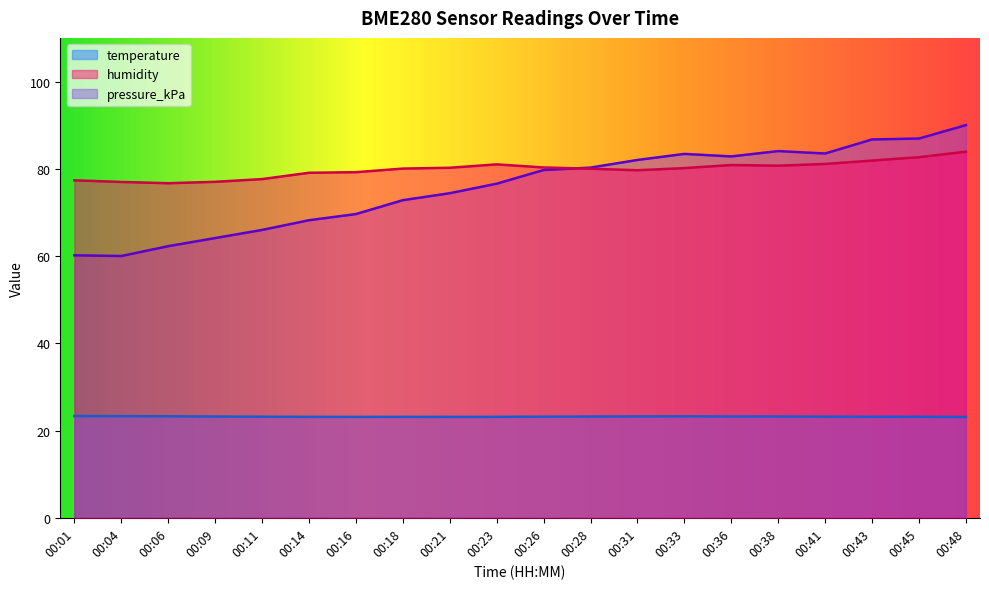

Between 00:14 and 00:26, which is larger?

00:26